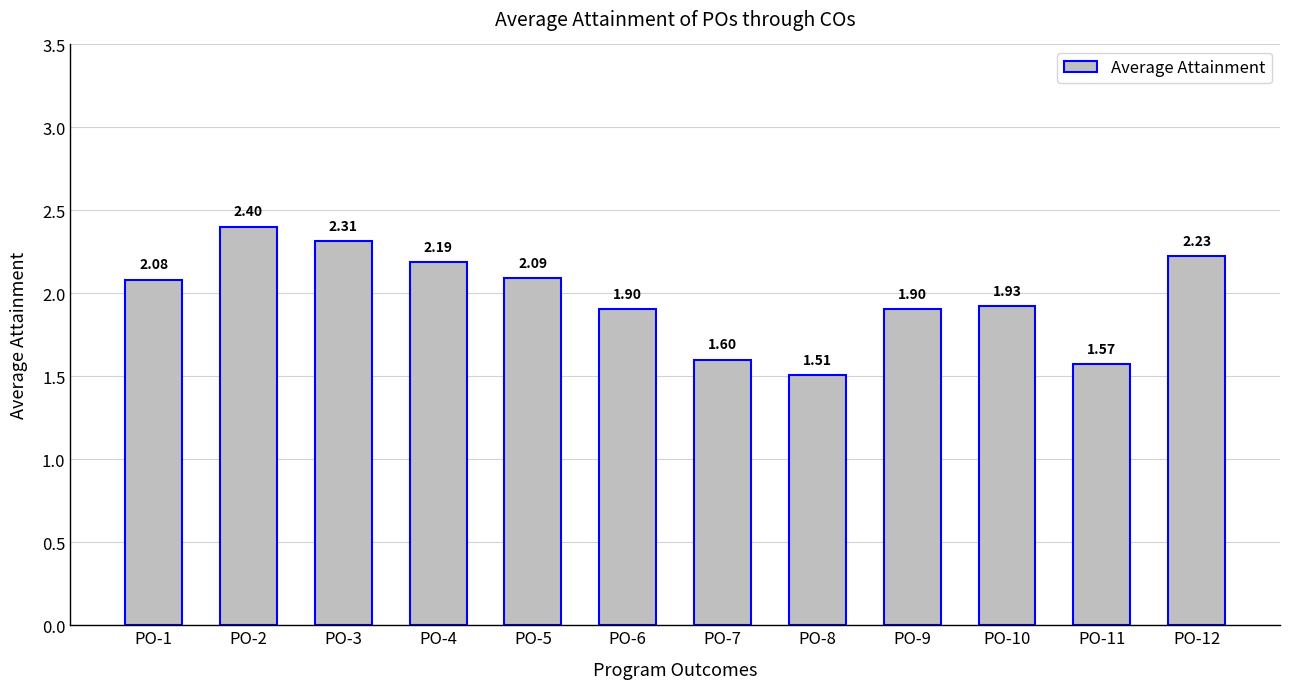

What is the change in value from PO-4 to PO-8?

-0.7